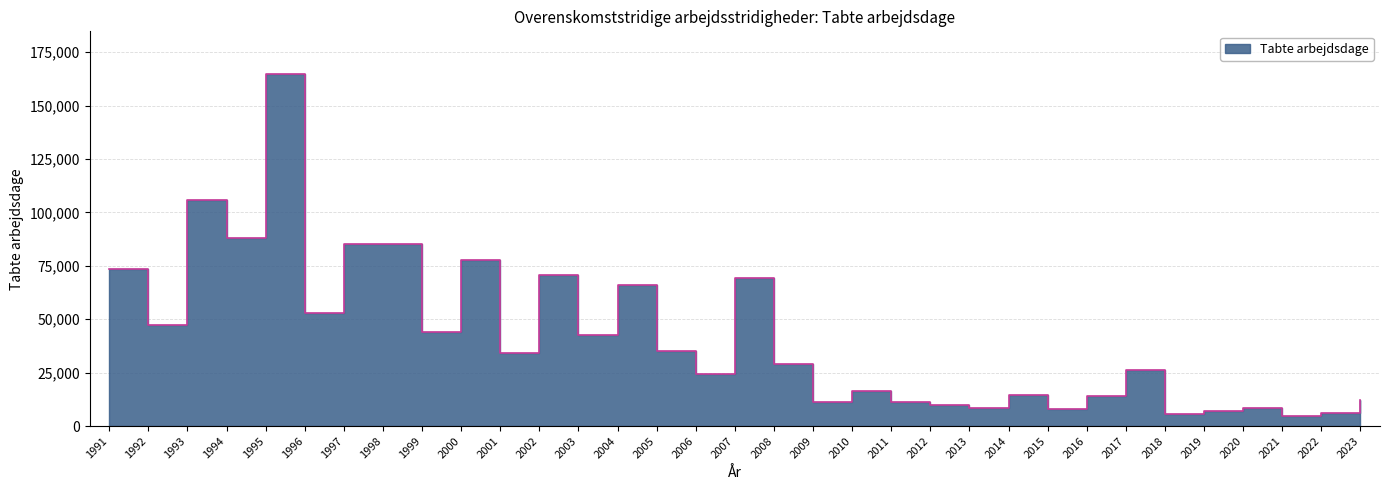

Rank the categories by value from highest to lowest.

1995, 1993, 1994, 1997, 1998, 2000, 1991, 2002, 2007, 2004, 1996, 1992, 1999, 2003, 2005, 2001, 2008, 2017, 2006, 2010, 2014, 2016, 2023, 2009, 2011, 2012, 2013, 2020, 2015, 2019, 2022, 2018, 2021